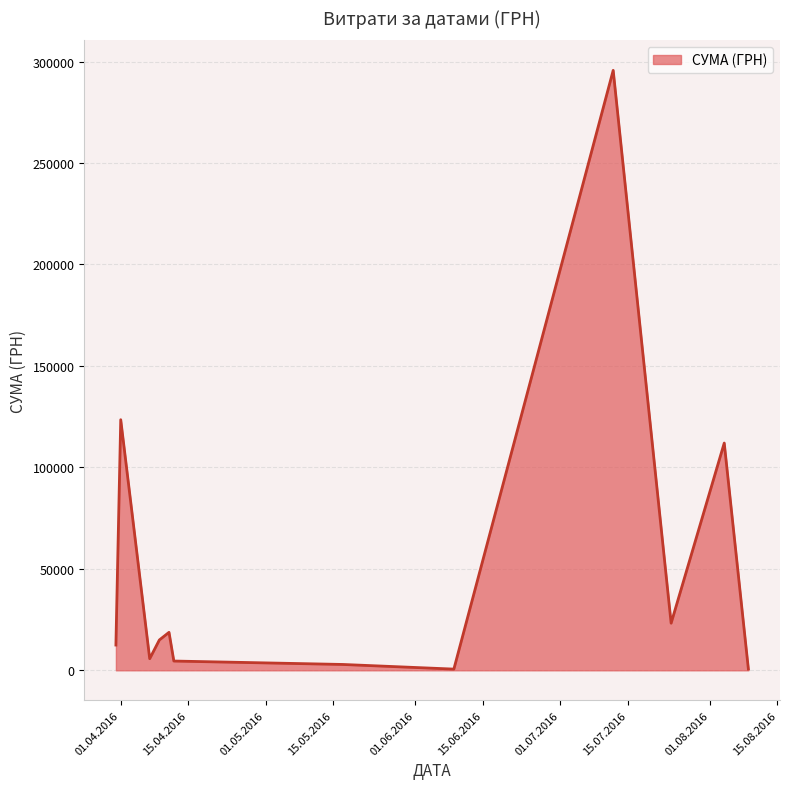

What is the maximum value shown in the chart?

295638.6